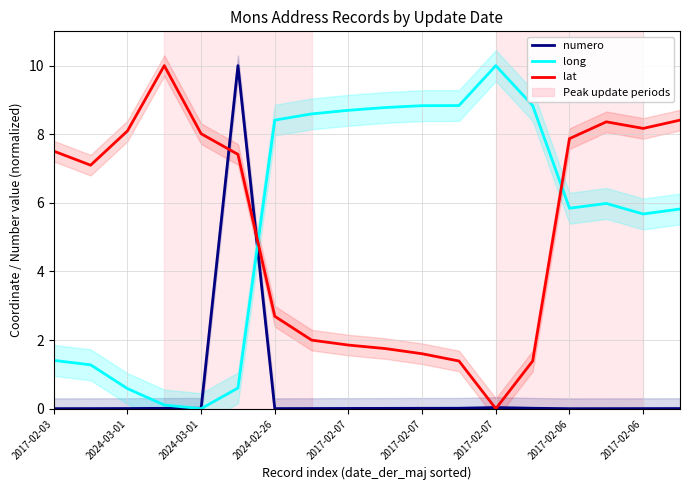

Between 12 and 15, which is larger?

12